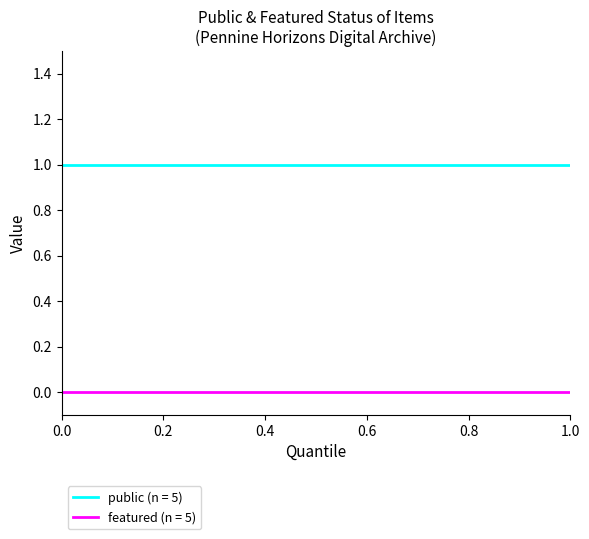

Which series has the largest total across all categories?

public (n = 5)